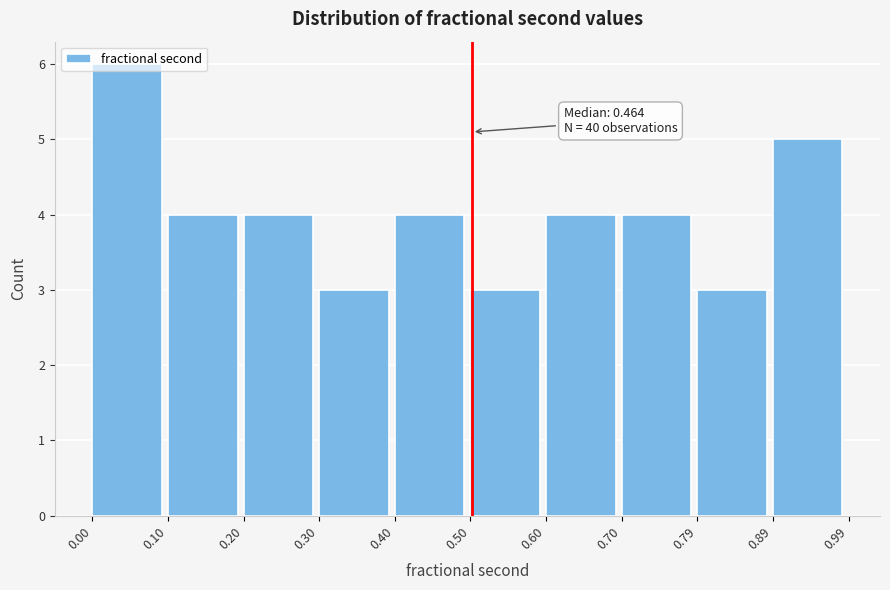

Over which range of the x-axis is the bar tallest?

0.00 to 0.10